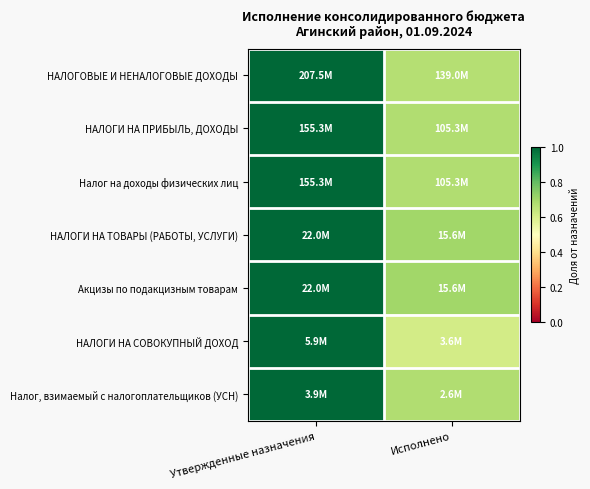

Which has a higher value, Исполнено or Утвержденные назначения?

Утвержденные назначения